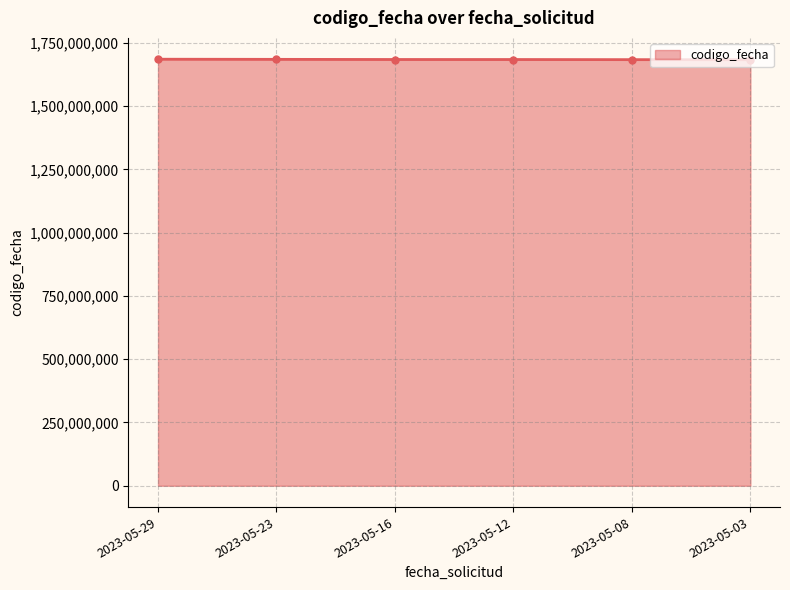

What is the greatest value displayed?

1685429100